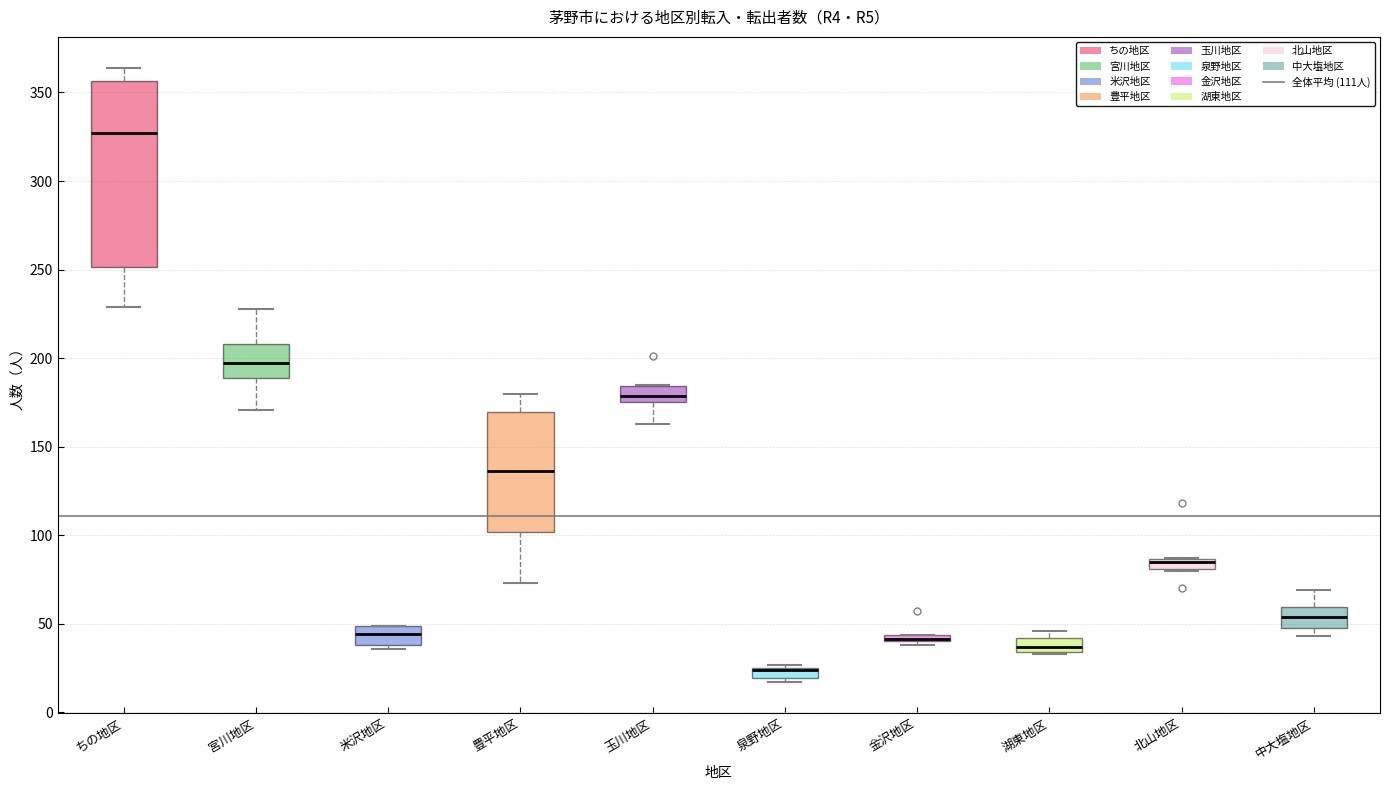

Where is the upper edge of the box for 金沢地区 on the y-axis? The values are not printed on the chart, so give them approximately, as read against the axis.

45